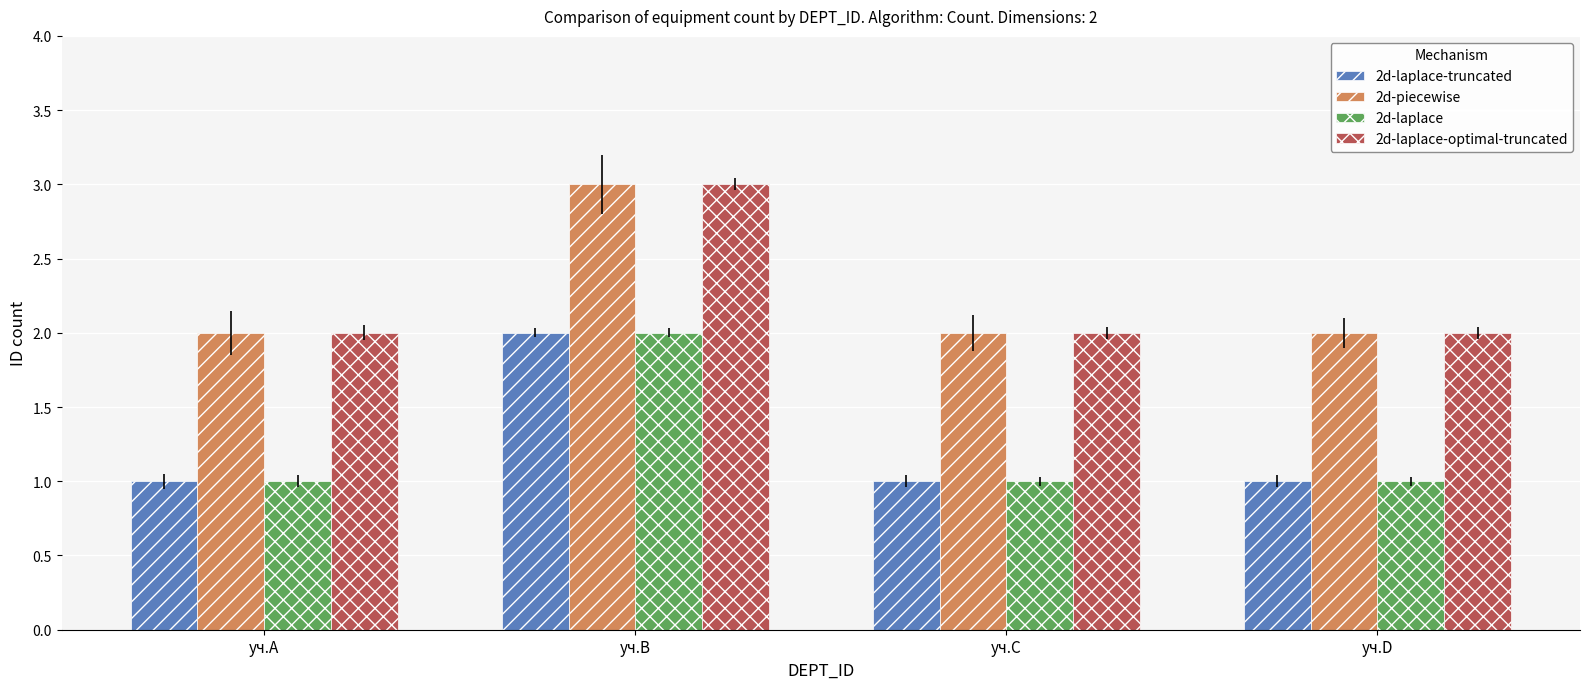

True or false: 2d-laplace-optimal-truncated has a value of 3 at уч.B.

True